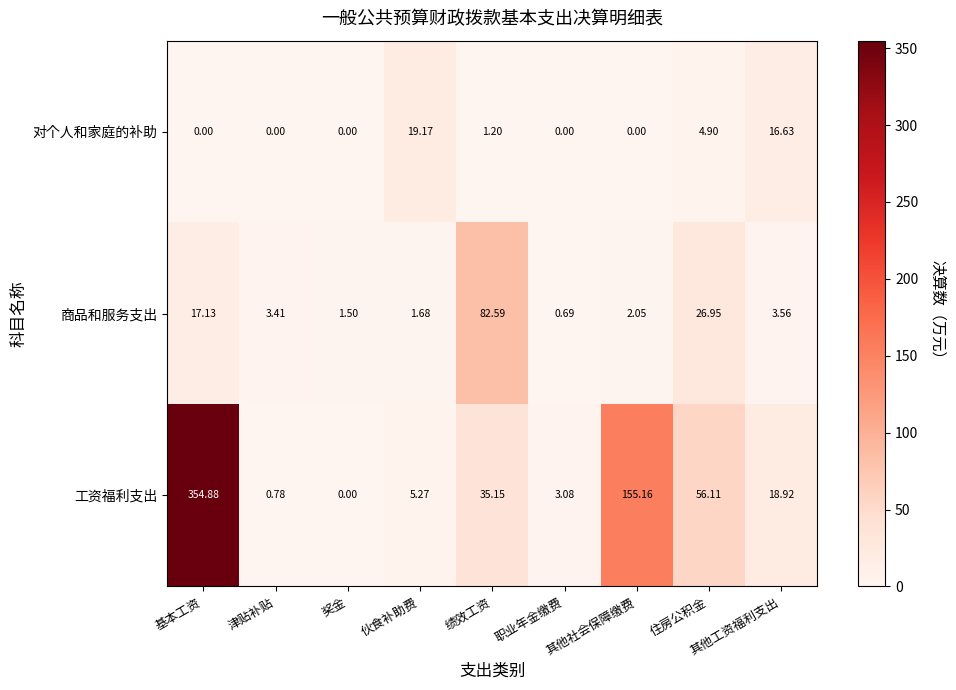

At which label does 商品和服务支出 reach its peak?

绩效工资